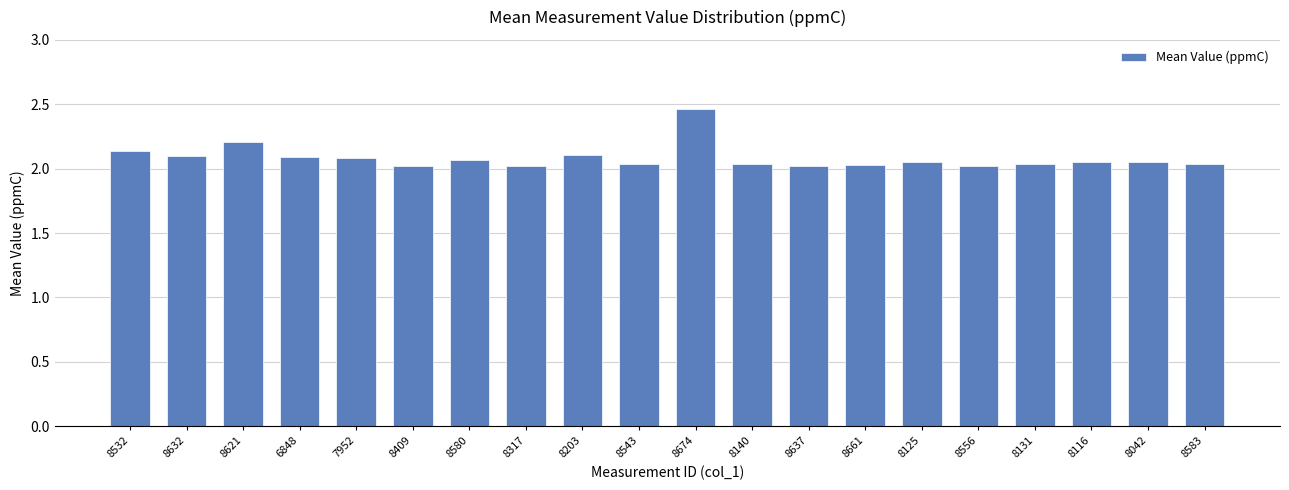

The chart shows a value of 3.0 at 7952. True or false?

False